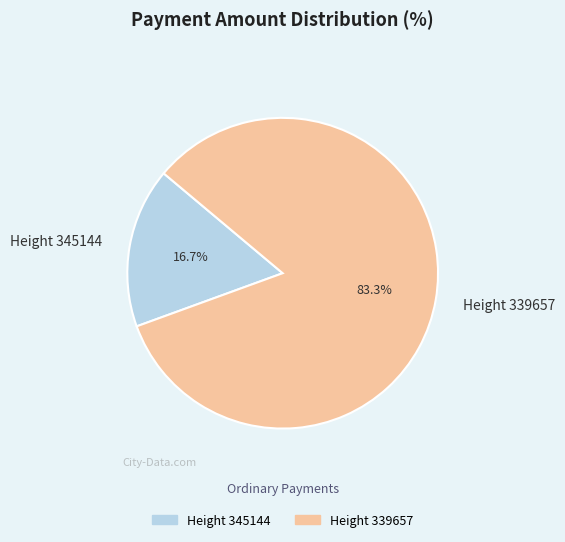

Which category has the biggest portion of the pie?

Height 339657